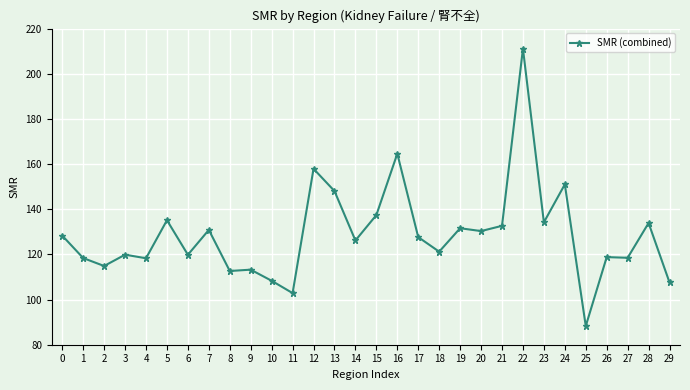

What is the difference between the values at 13 and 7?

17.2